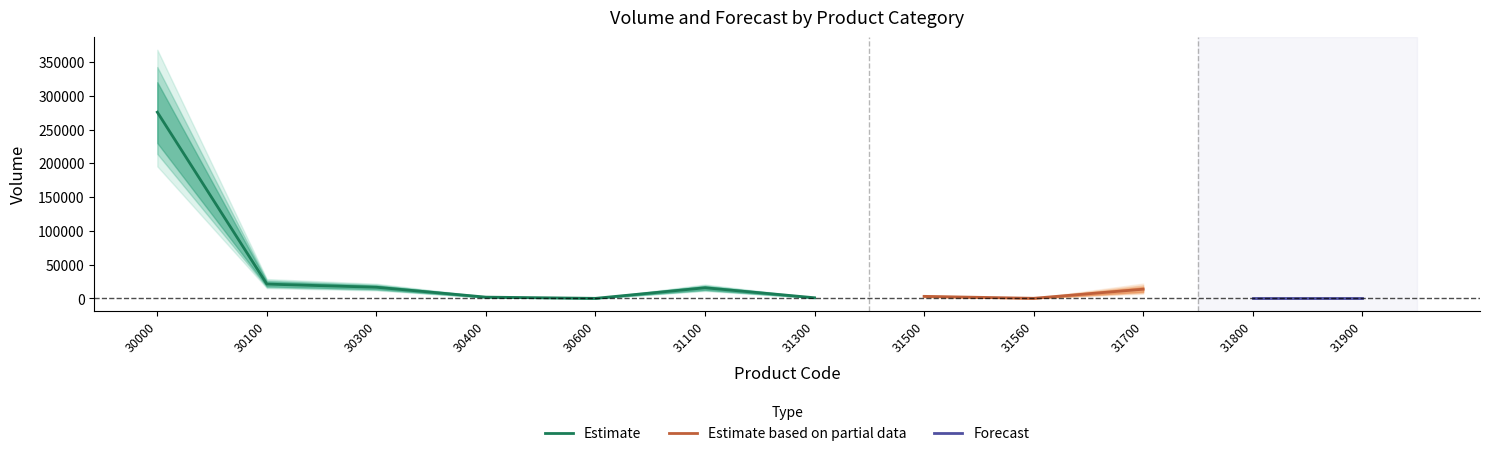

What are all the series names shown in the legend?

Estimate, Estimate based on partial data, Forecast